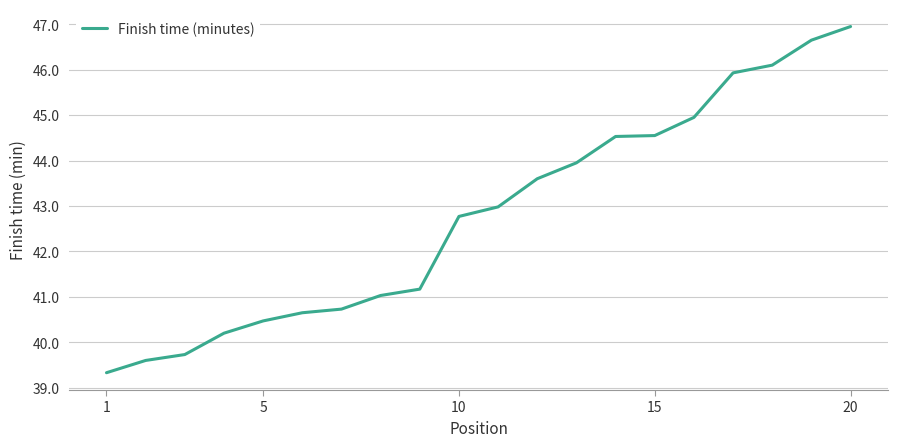

What is the difference between the maximum and minimum values?

7.6